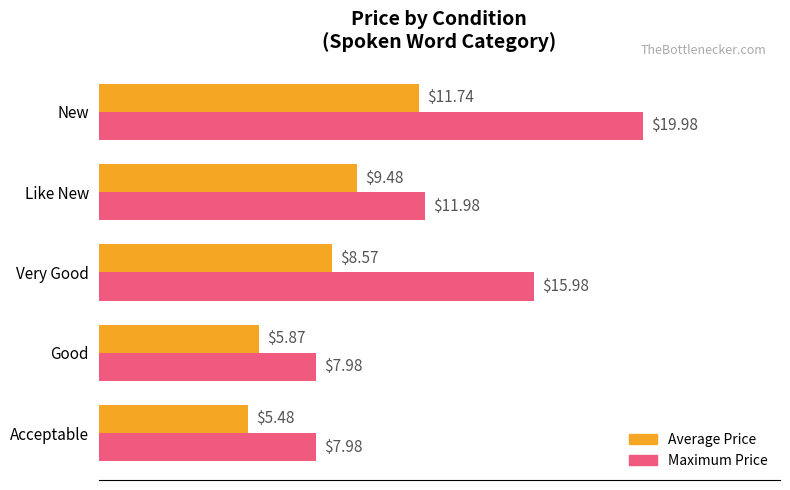

What are all the series names shown in the legend?

Average Price, Maximum Price